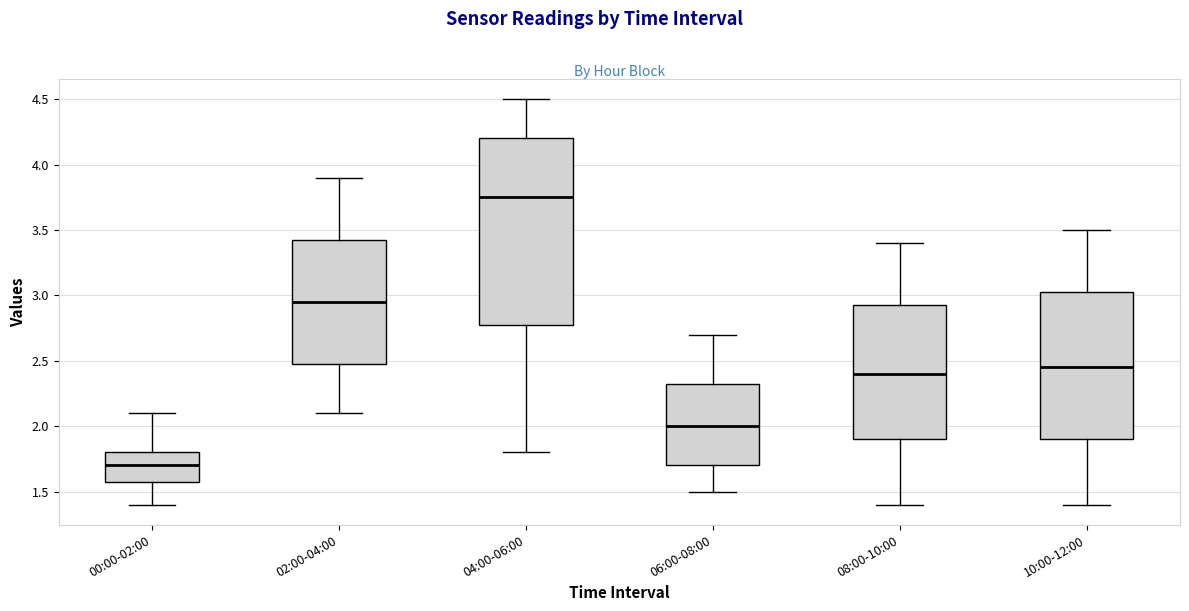

Which box has the lowest median line?

00:00-02:00